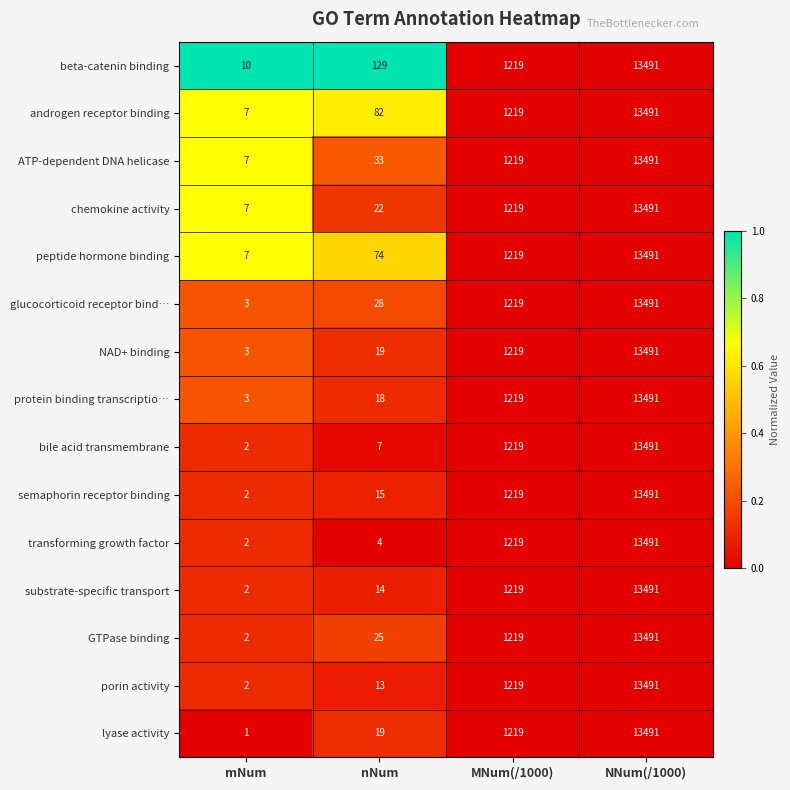

At which category does the chart reach its peak across all series?

NNum(/1000)